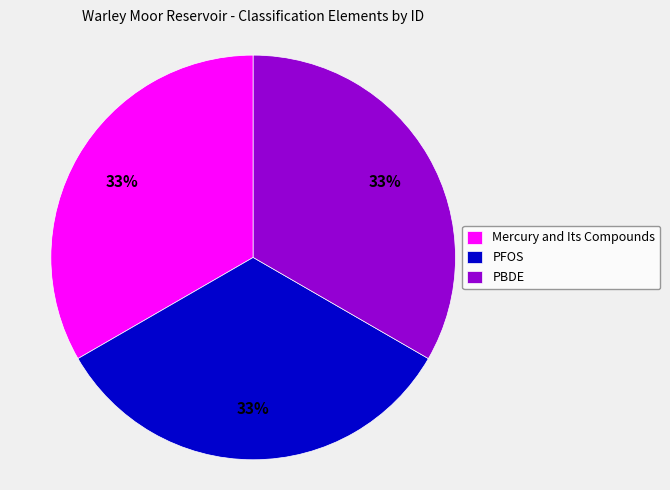

Do Mercury and Its Compounds and PBDE together represent more than half of the pie?

Yes